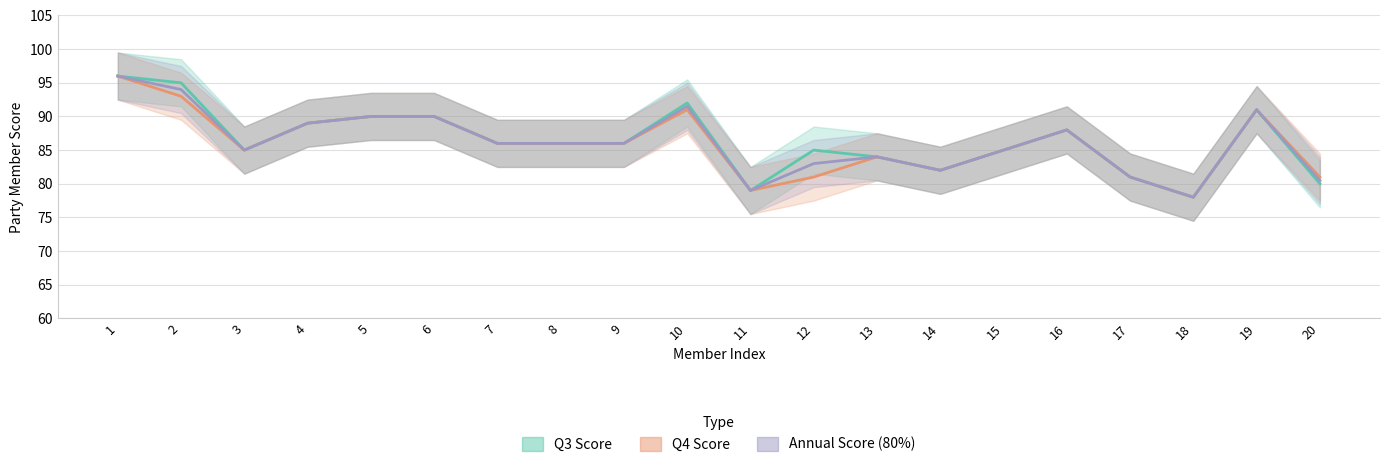

Where does the annual_score series first go above 86?

1